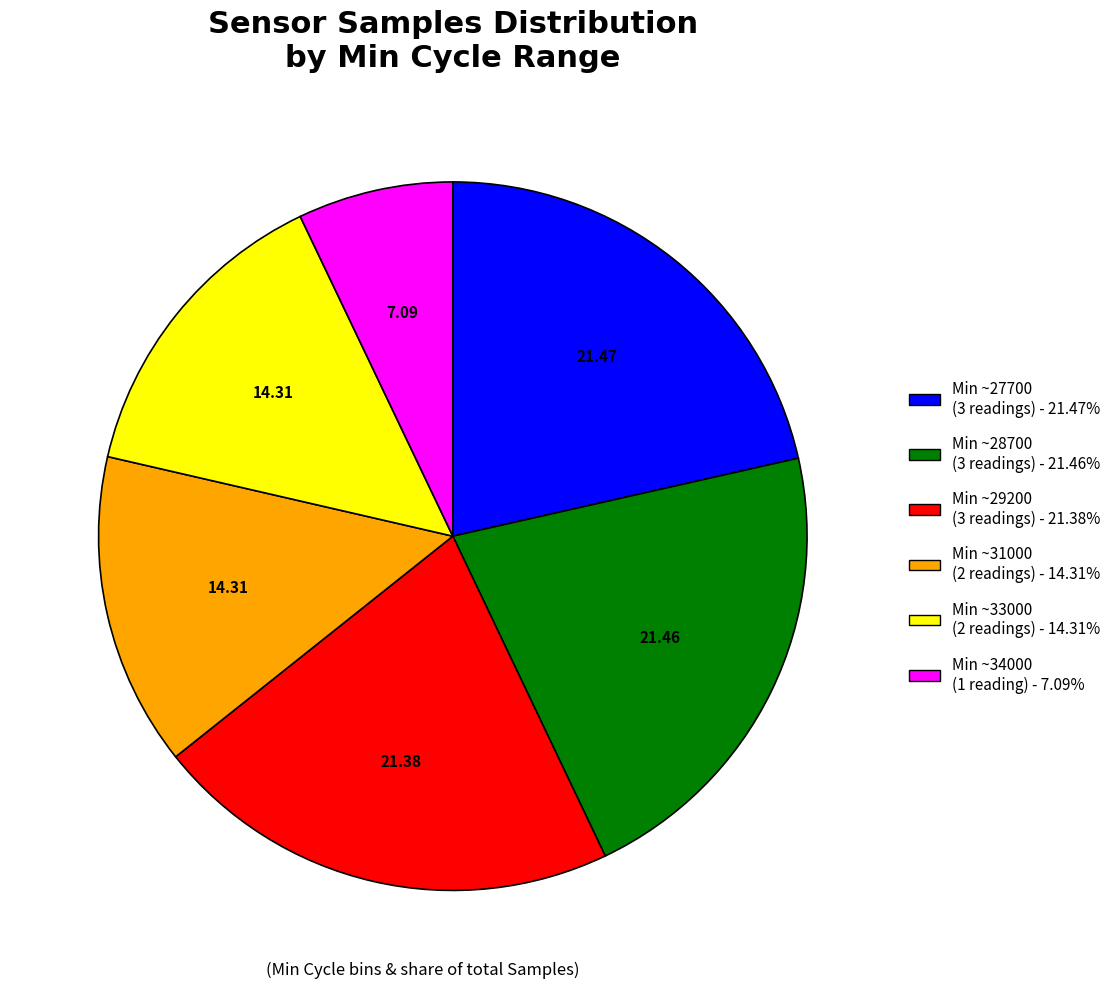

Is there a majority slice in this chart?

No